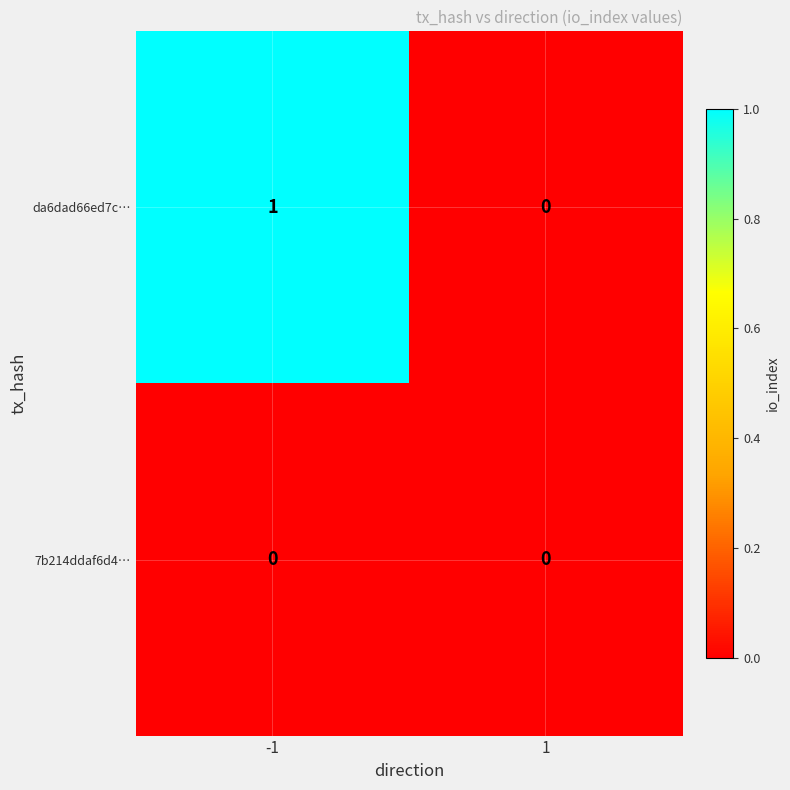

Rank the series at -1 from highest to lowest value.

da6dad66ed7c…, 7b214ddaf6d4…